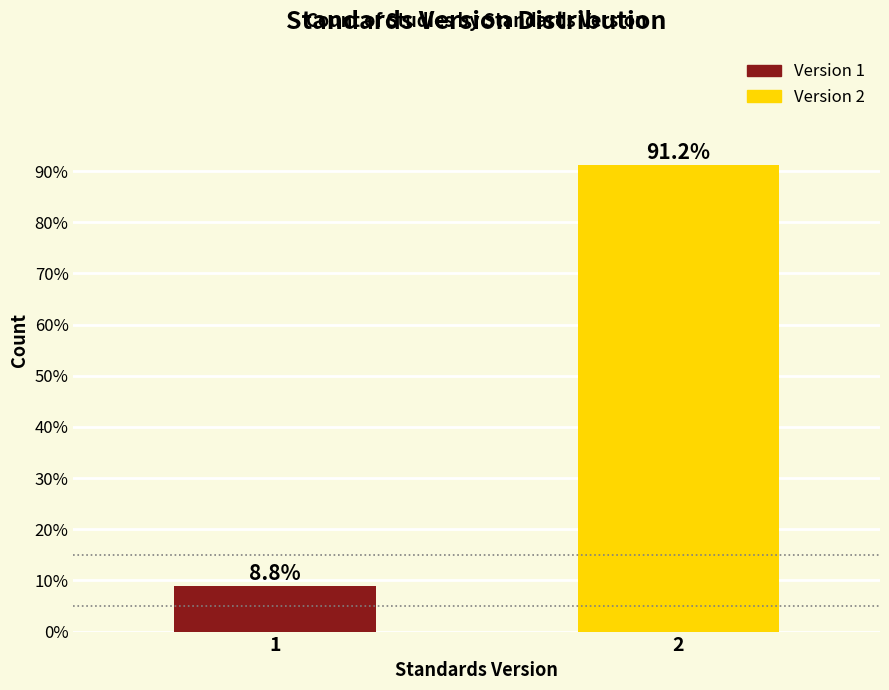

Reading left to right, transcribe all the data shown in this chart.

8.8	91.2